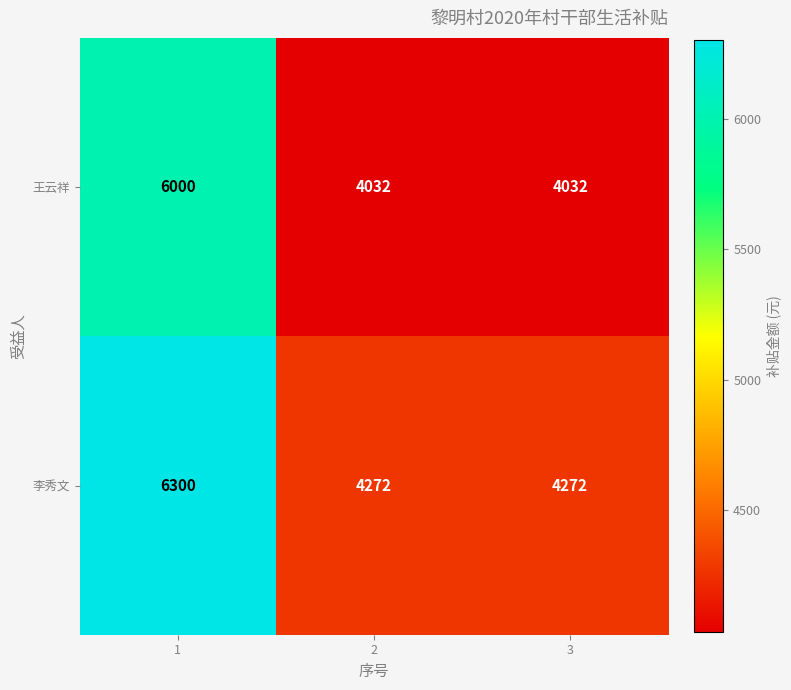

Rank the series at 1 from highest to lowest value.

李秀文, 王云祥